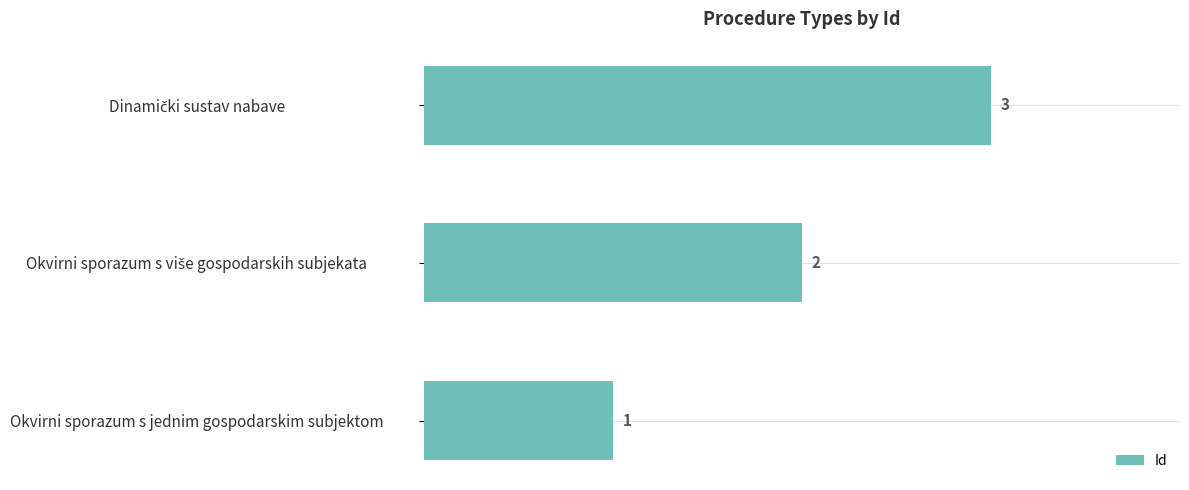

Is it true that the value at Okvirni sporazum s jednim gospodarskim subjektom is 2?

False